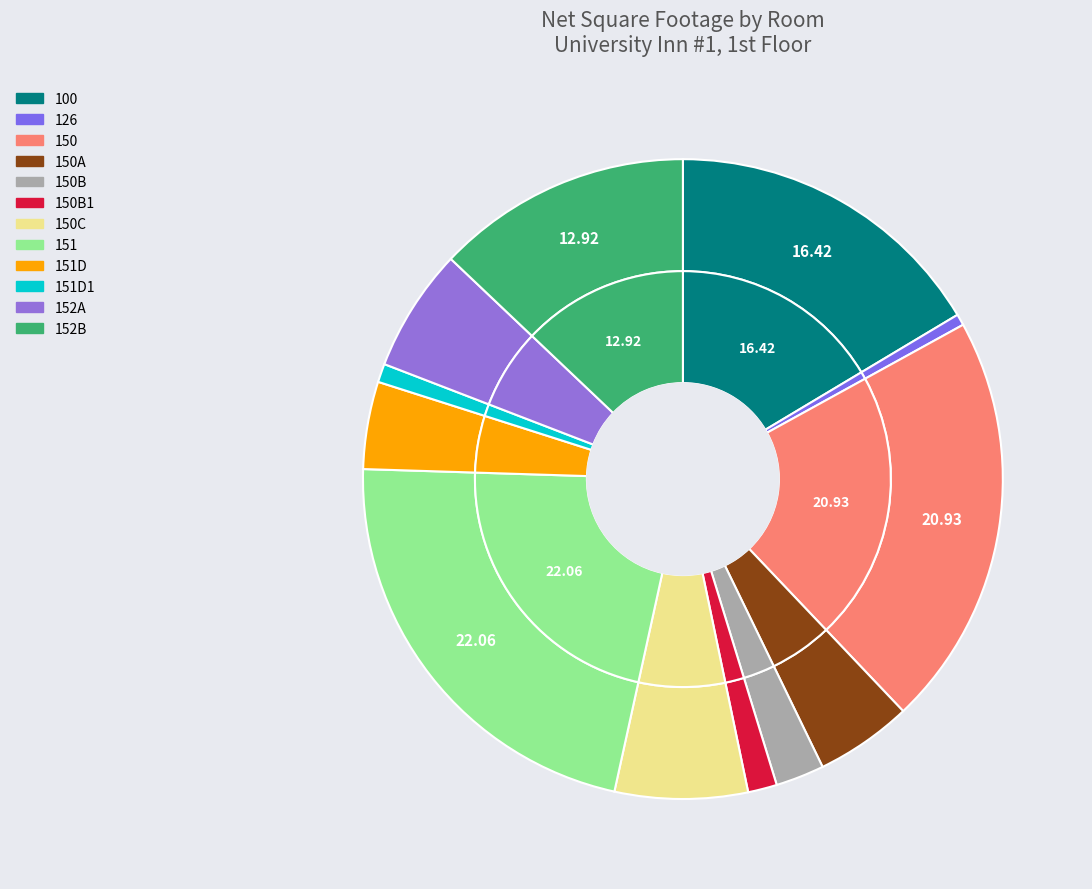

What is the largest slice in the pie chart?

151